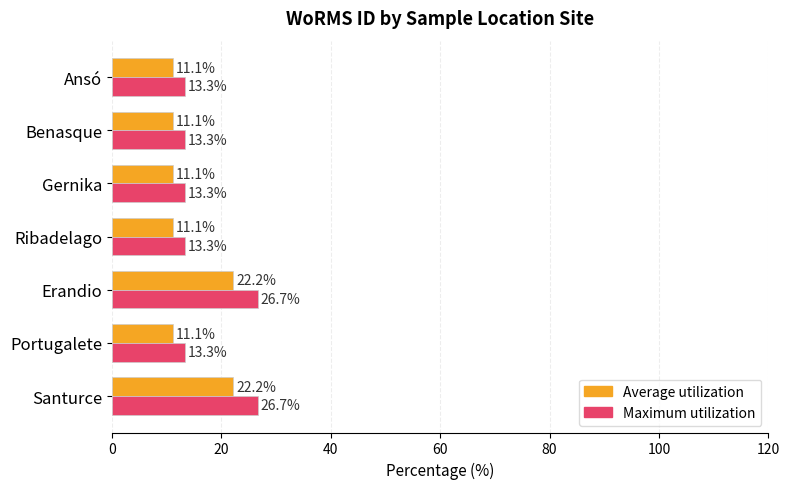

What is the highest value of the Average utilization series?

22.2